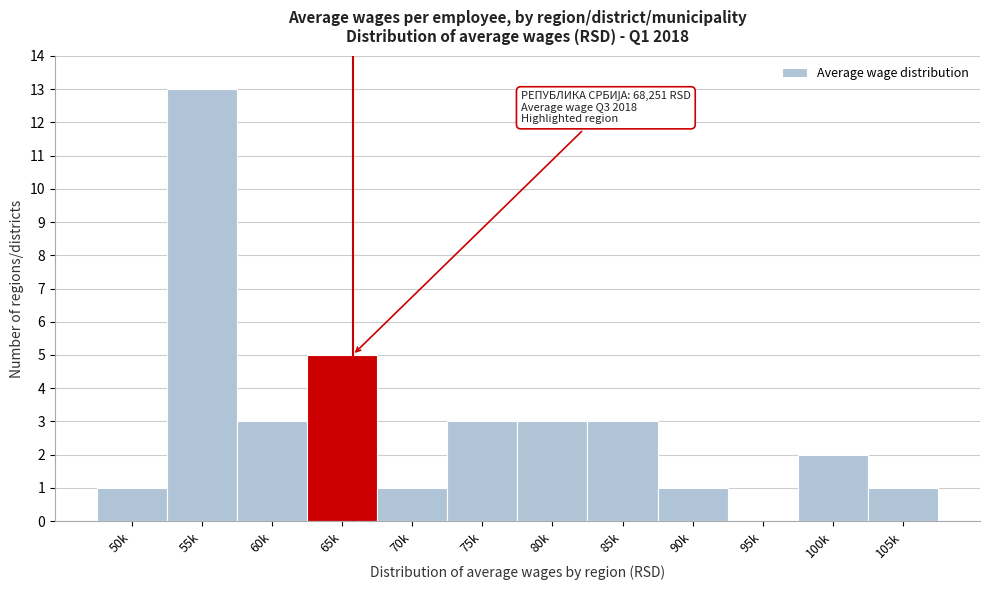

Reading right to left, what are all the values shown in this chart?

105k=1	100k=2	95k=0	90k=1	85k=3	80k=3	75k=3	70k=1	65k=5	60k=3	55k=13	50k=1